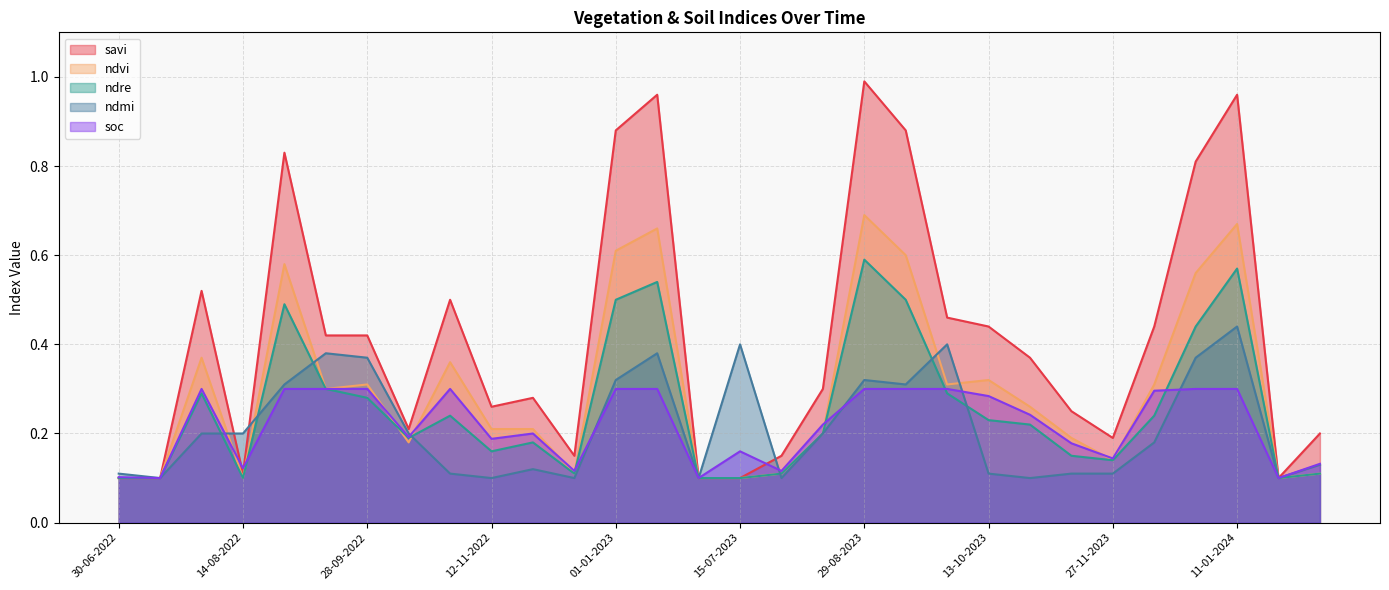

How many data points does each series have?

30